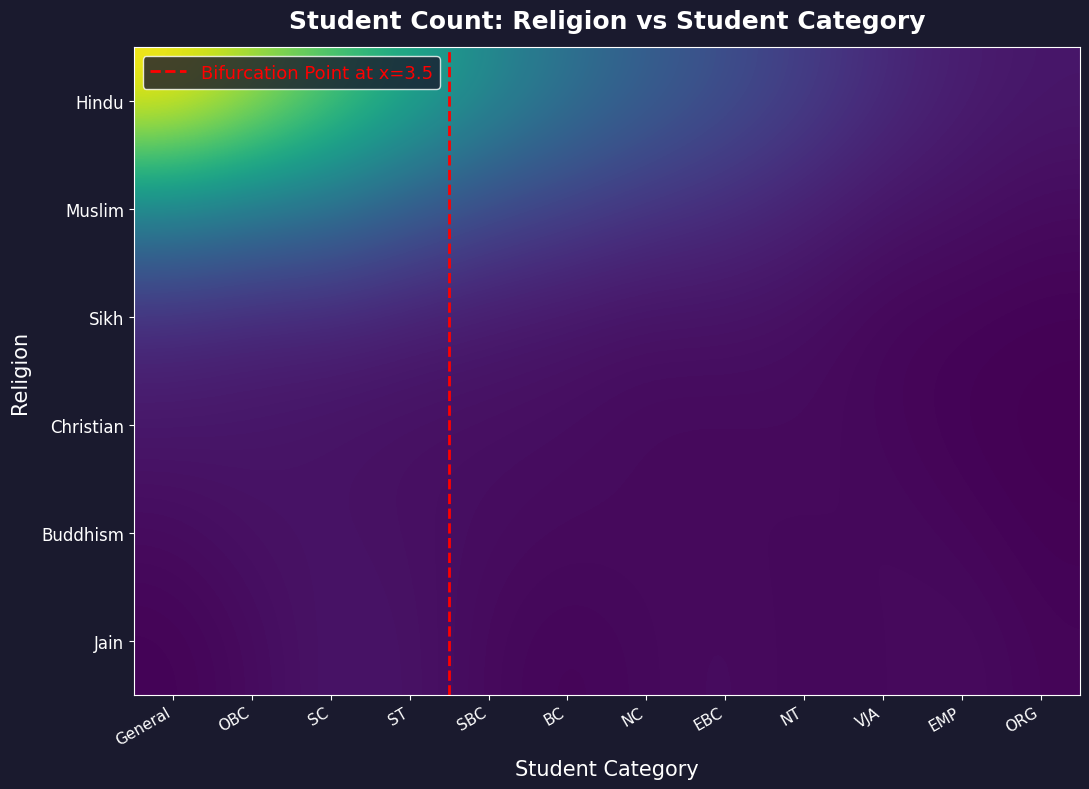

List the series in order of their peak value, highest first.

Hindu, Muslim, Sikh, Christian, Jain, Buddhism